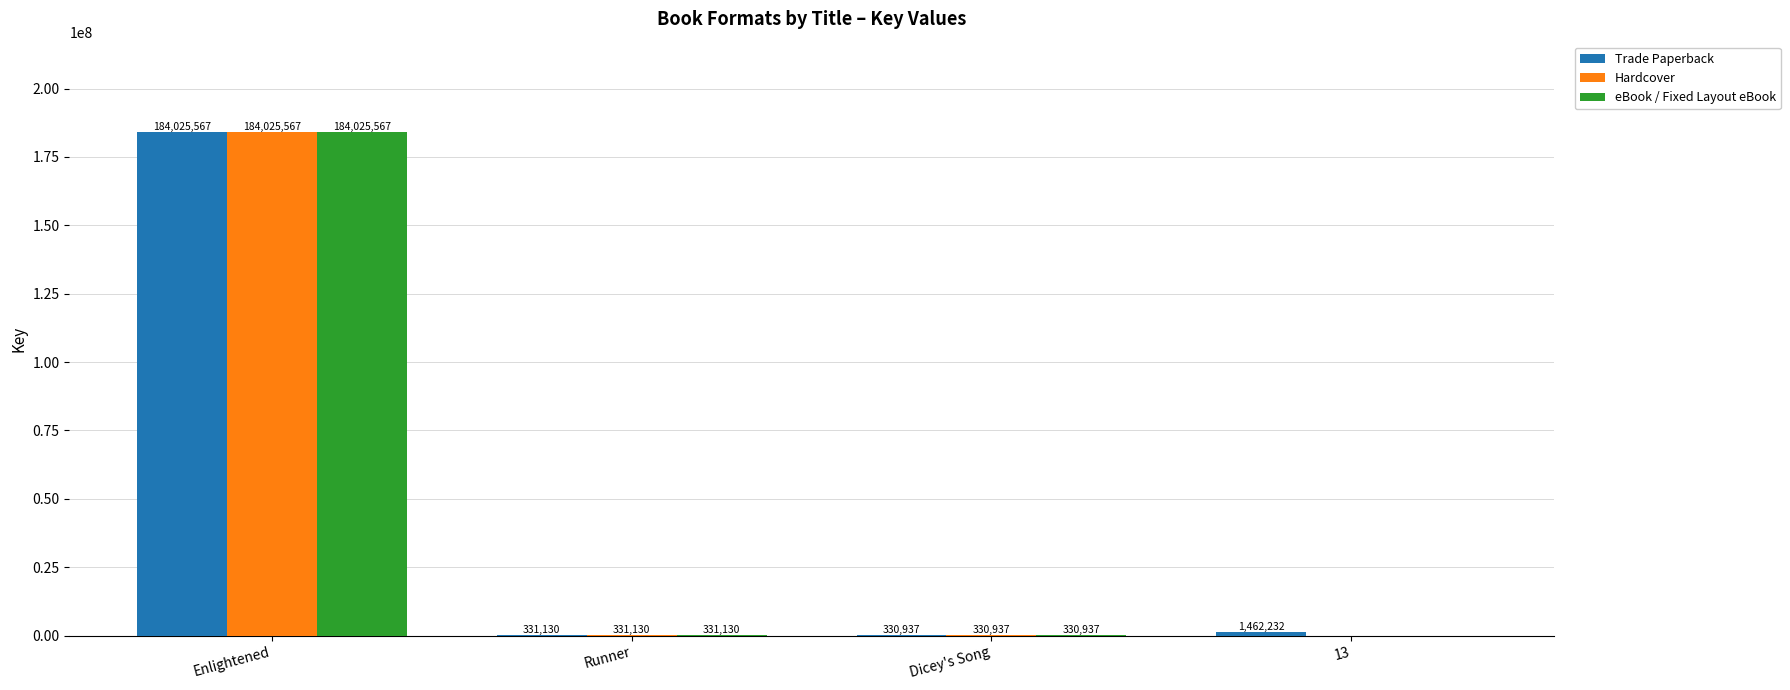

Which series changed the most between Dicey's Song and 13?

Trade Paperback